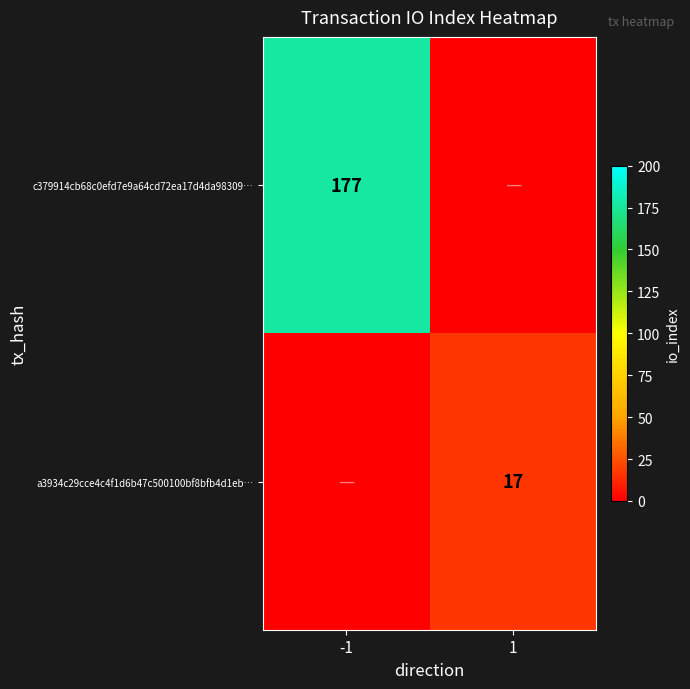

Is it true that c379914cb68c0efd7e9a64cd72ea17d4da98309… equals 288 at -1?

False